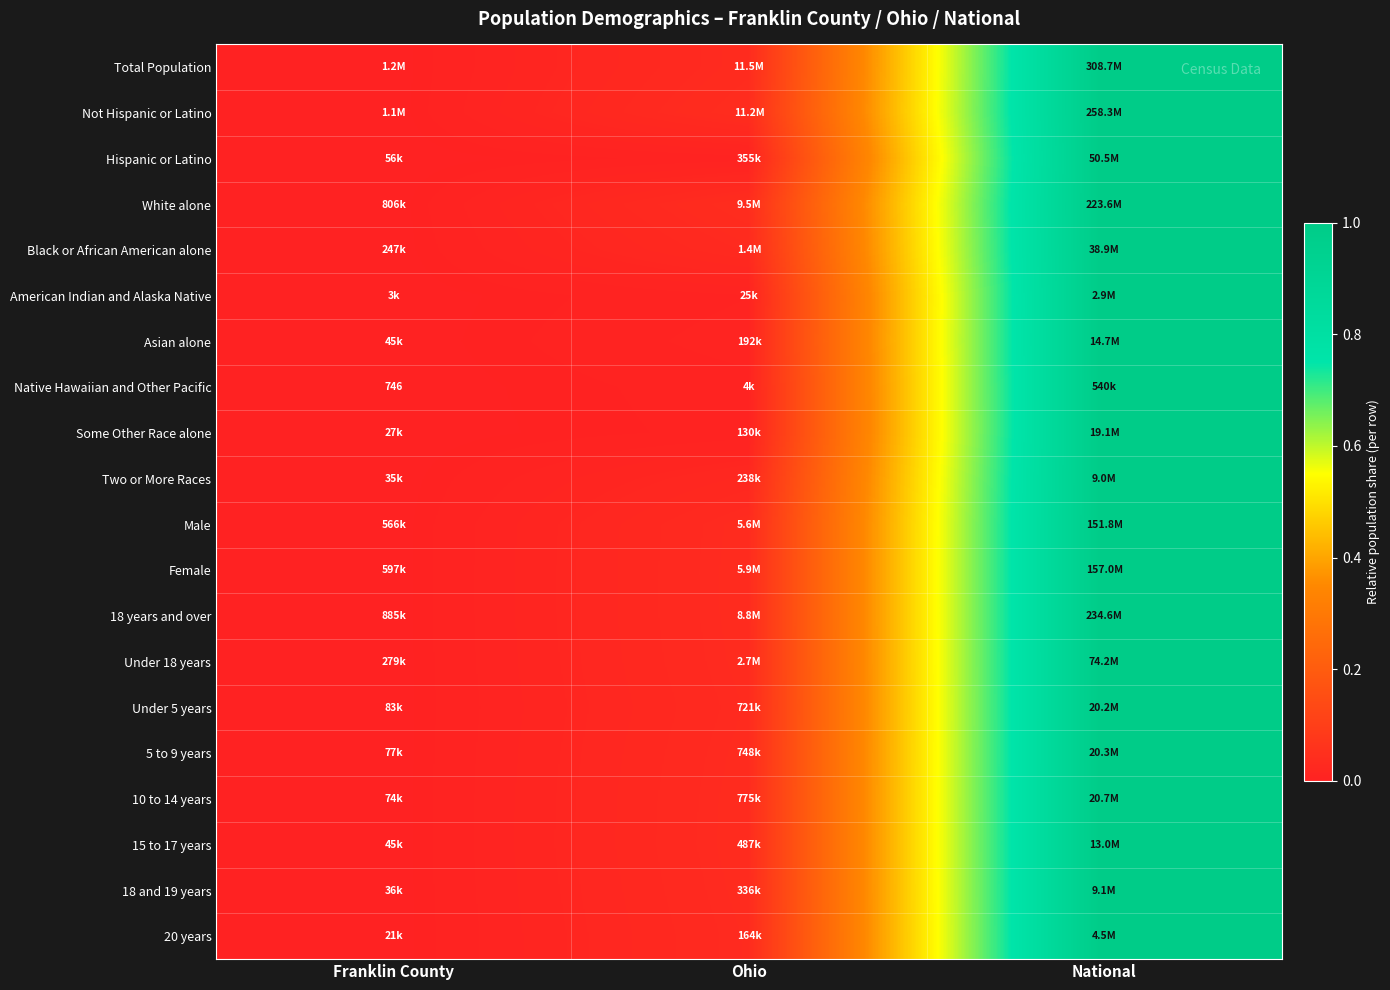

Is it true that Asian alone equals 0.0 at Ohio?

True